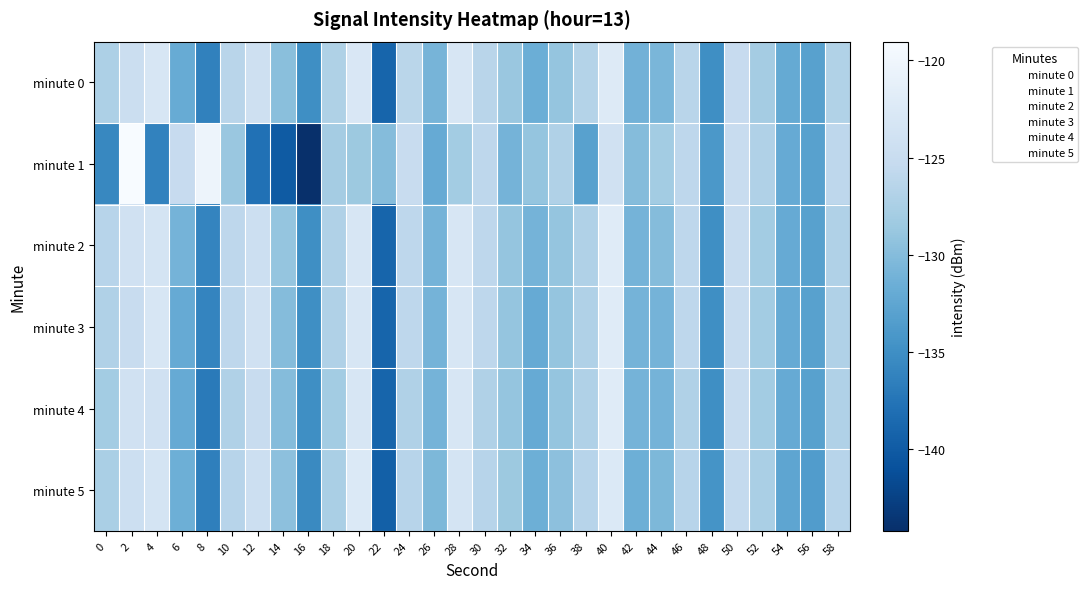

Reading right to left, transcribe all the data shown in this chart.

minute 0: 58=-126.9	56=-133.1	54=-132.0	52=-127.9	50=-125.2	48=-135.0	46=-126.4	44=-130.6	42=-131.1	40=-122.2	38=-126.7	36=-129.0	34=-131.5	32=-128.7	30=-126.3	28=-123.2	26=-130.8	24=-126.2	22=-139.0	20=-122.8	18=-127.2	16=-135.0	14=-129.7	12=-124.2	10=-126.3	8=-136.3	6=-131.9	4=-123.0	2=-124.6	0=-127.2
minute 1: 58=-126.0	56=-133.0	54=-132.0	52=-127.0	50=-125.0	48=-134.0	46=-126.0	44=-128.0	42=-130.0	40=-124.0	38=-133.0	36=-127.0	34=-129.0	32=-131.0	30=-126.0	28=-128.0	26=-132.0	24=-125.0	22=-130.0	20=-128.5	18=-127.9	16=-144.2	14=-140.0	12=-137.9	10=-128.7	8=-120.3	6=-125.1	4=-136.2	2=-119.0	0=-135.7
minute 2: 58=-127.0	56=-133.0	54=-132.0	52=-128.0	50=-125.0	48=-135.0	46=-126.0	44=-130.0	42=-131.0	40=-122.0	38=-127.0	36=-129.0	34=-131.0	32=-129.0	30=-126.0	28=-123.0	26=-131.0	24=-126.0	22=-139.0	20=-123.0	18=-127.0	16=-135.0	14=-129.0	12=-124.5	10=-126.0	8=-136.0	6=-131.0	4=-123.5	2=-124.0	0=-126.5
minute 3: 58=-127.0	56=-133.0	54=-132.0	52=-128.0	50=-125.0	48=-135.0	46=-126.0	44=-131.0	42=-131.0	40=-122.0	38=-127.0	36=-129.0	34=-132.0	32=-129.0	30=-126.0	28=-123.0	26=-131.0	24=-126.0	22=-139.0	20=-123.0	18=-127.0	16=-135.0	14=-130.0	12=-124.0	10=-126.0	8=-136.0	6=-132.0	4=-123.0	2=-125.0	0=-127.0
minute 4: 58=-127.0	56=-133.0	54=-132.0	52=-128.0	50=-125.0	48=-135.0	46=-127.0	44=-131.0	42=-131.0	40=-122.0	38=-127.0	36=-129.0	34=-132.0	32=-129.0	30=-127.0	28=-123.0	26=-131.0	24=-127.0	22=-139.0	20=-123.0	18=-128.0	16=-135.0	14=-130.0	12=-125.0	10=-127.0	8=-137.0	6=-132.0	4=-124.0	2=-124.0	0=-128.0
minute 5: 58=-126.5	56=-133.5	54=-132.5	52=-127.5	50=-125.5	48=-134.5	46=-126.5	44=-130.5	42=-131.5	40=-122.5	38=-126.5	36=-129.5	34=-131.5	32=-128.5	30=-126.5	28=-123.5	26=-130.5	24=-126.5	22=-139.5	20=-122.5	18=-127.5	16=-135.5	14=-129.5	12=-124.5	10=-126.5	8=-136.5	6=-131.5	4=-123.5	2=-124.5	0=-127.5